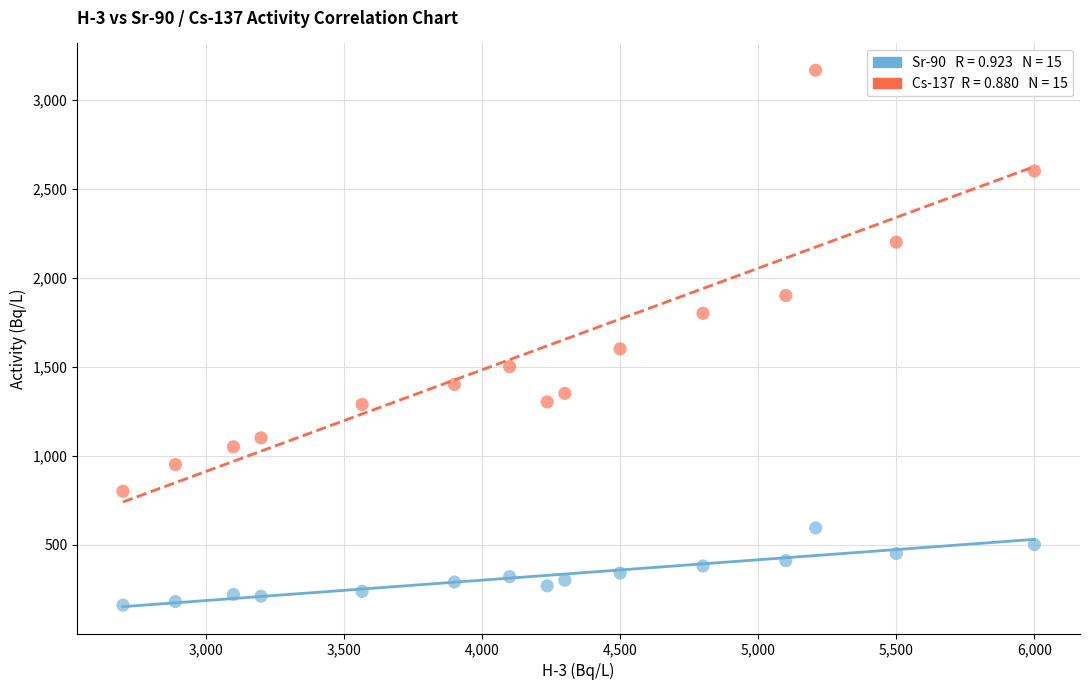

Across all data points, what is the range of Y values (max minus min)?

3006.0